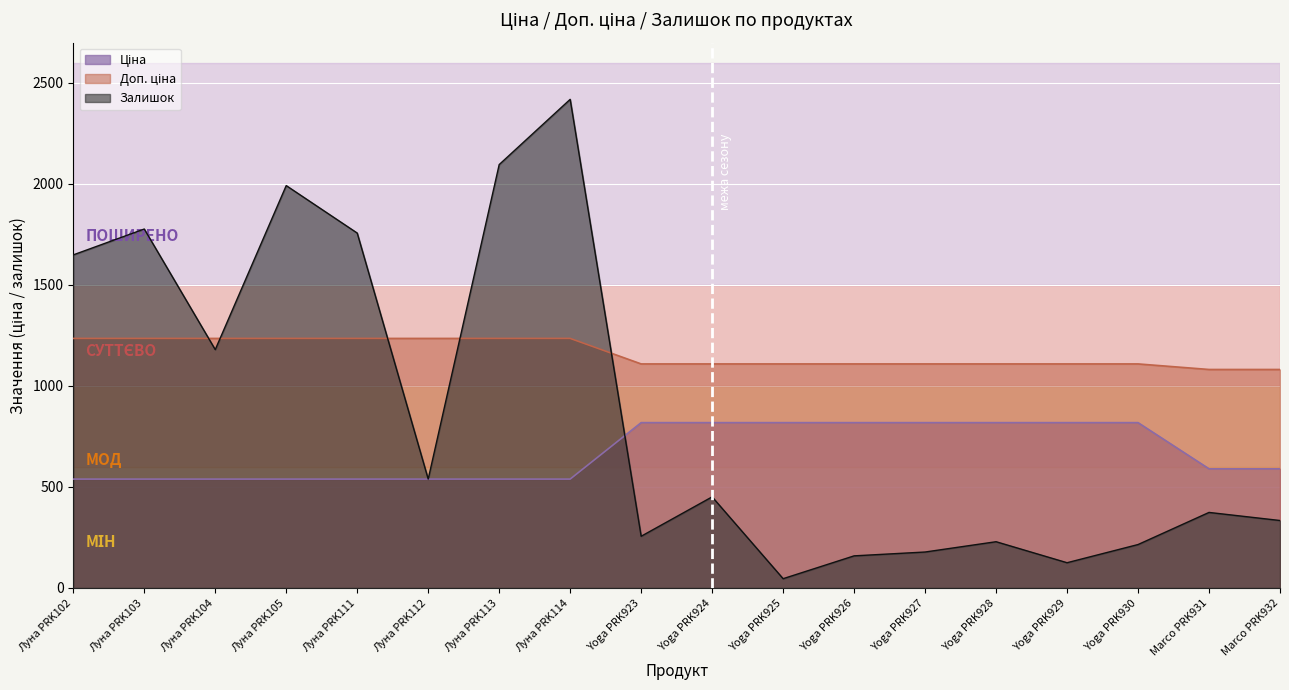

Which category has the lowest value across all series?

Yoga PRK925